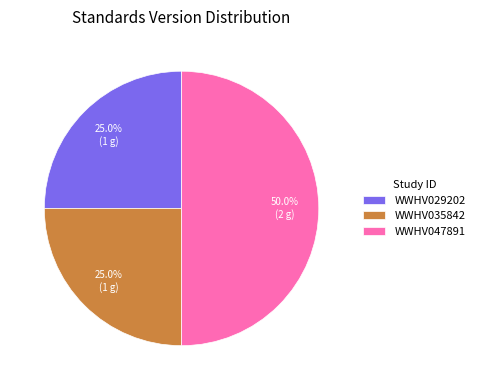

Is the sum of WWHV047891 and WWHV029202 greater than half?

Yes